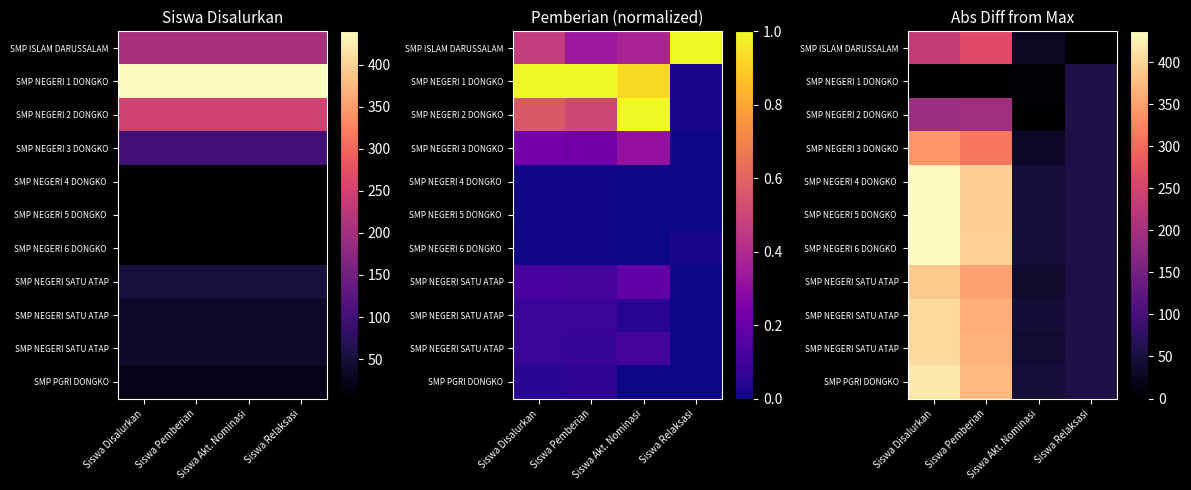

At which category does the chart reach its peak across all series?

Siswa Disalurkan